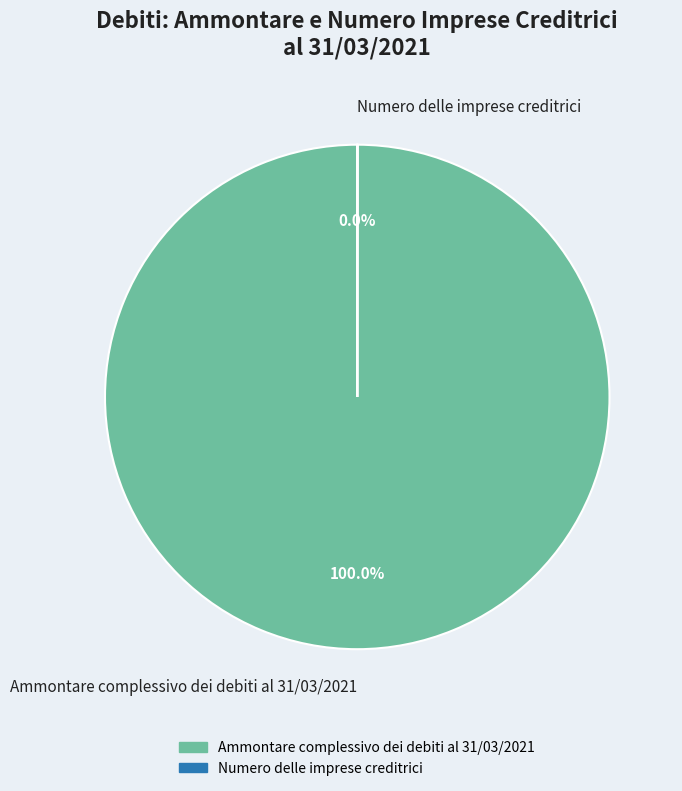

The Ammontare complessivo dei debiti al 31/03/2021 slice represents 100% of the pie. True or false?

True